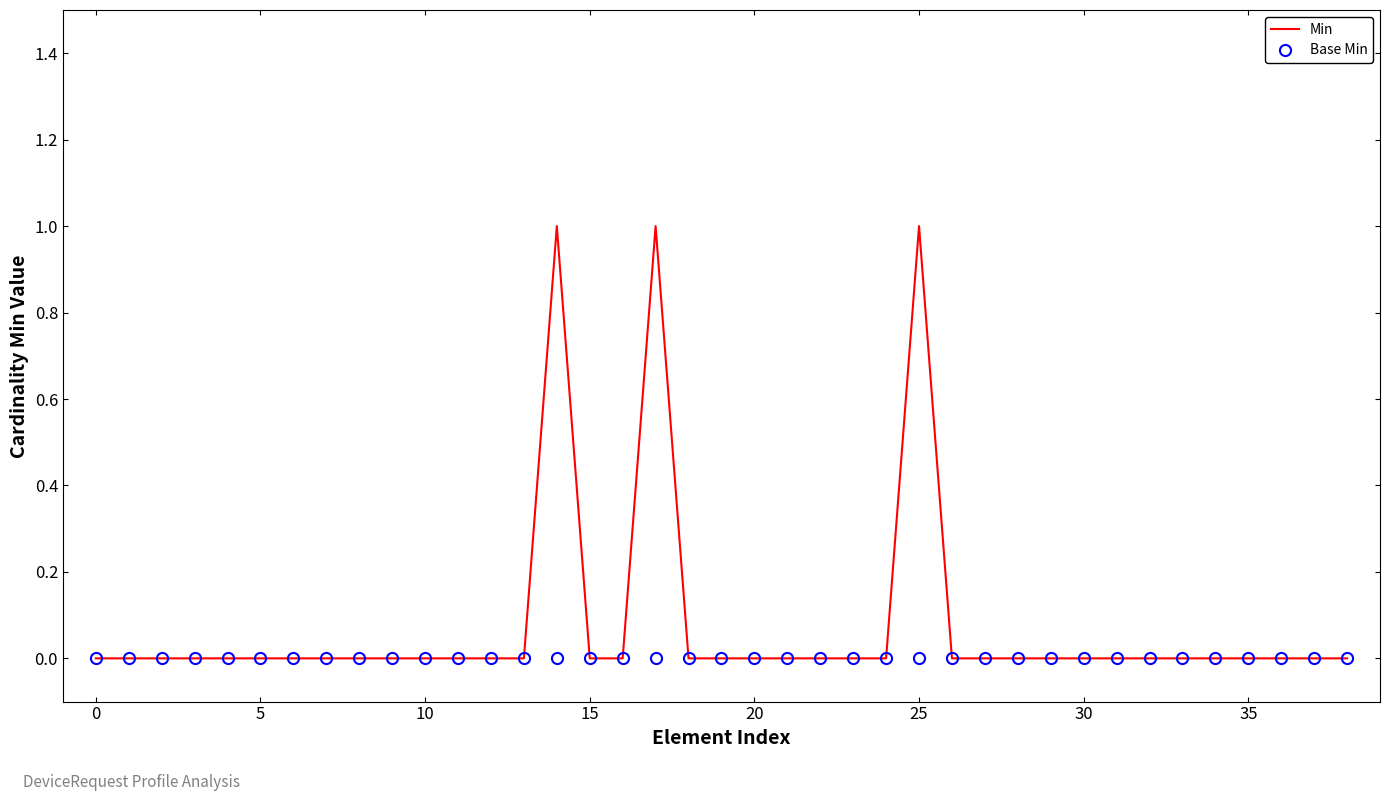

List the series in order of their overall mean, highest first.

Min, Base Min